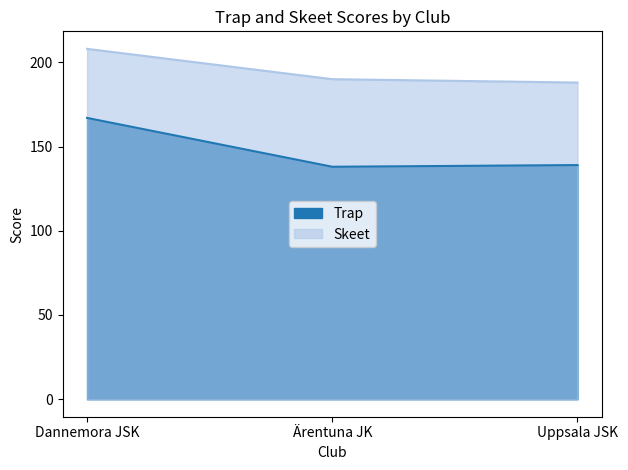

Rank the series at Uppsala JSK from highest to lowest value.

Skeet, Trap